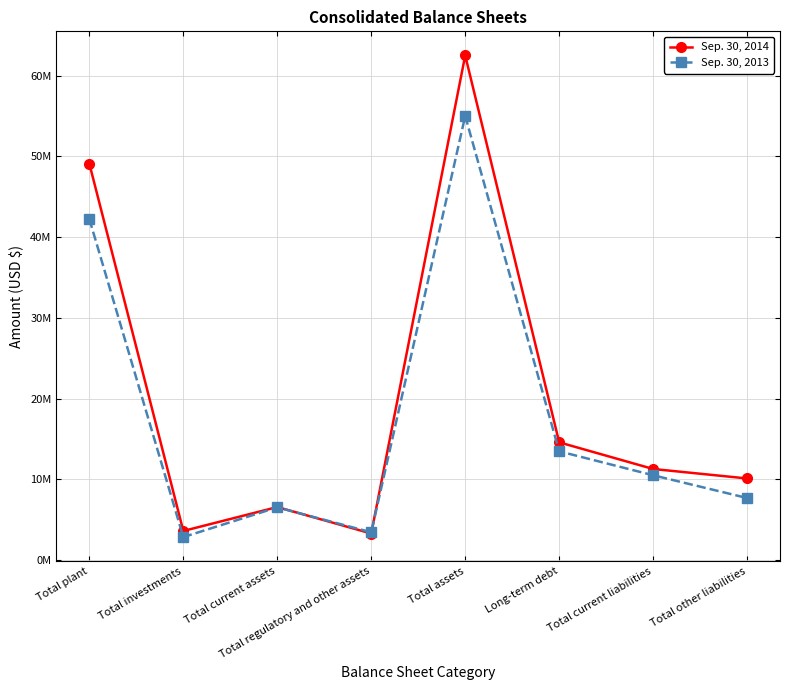

How many intersections are there between Sep. 30, 2014 and Sep. 30, 2013?

2